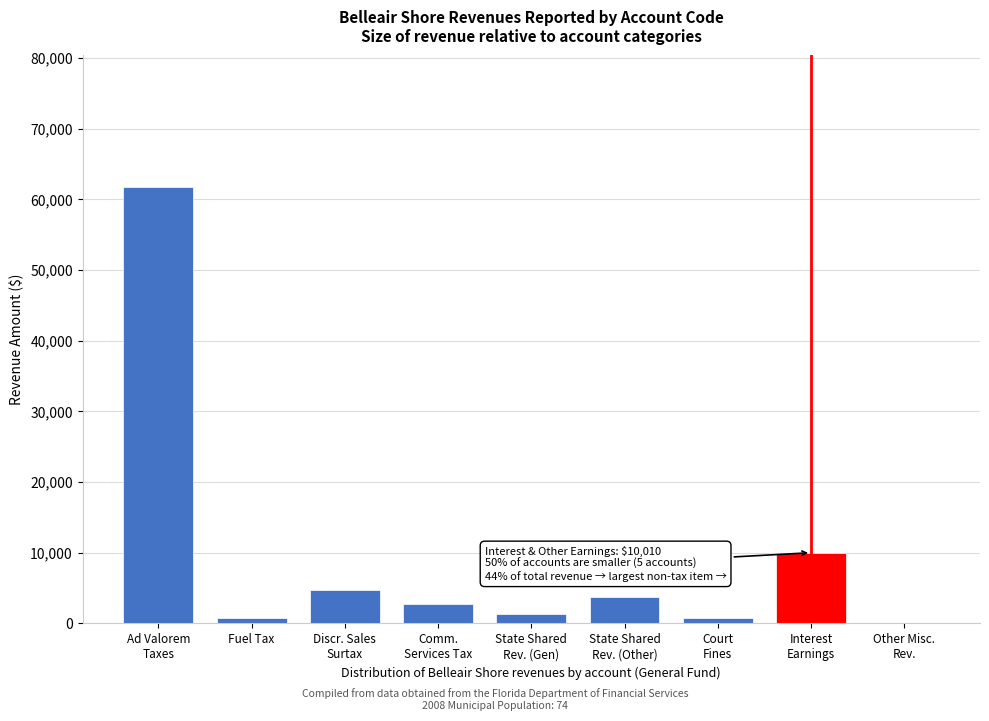

What is the maximum value shown in the chart?

61813